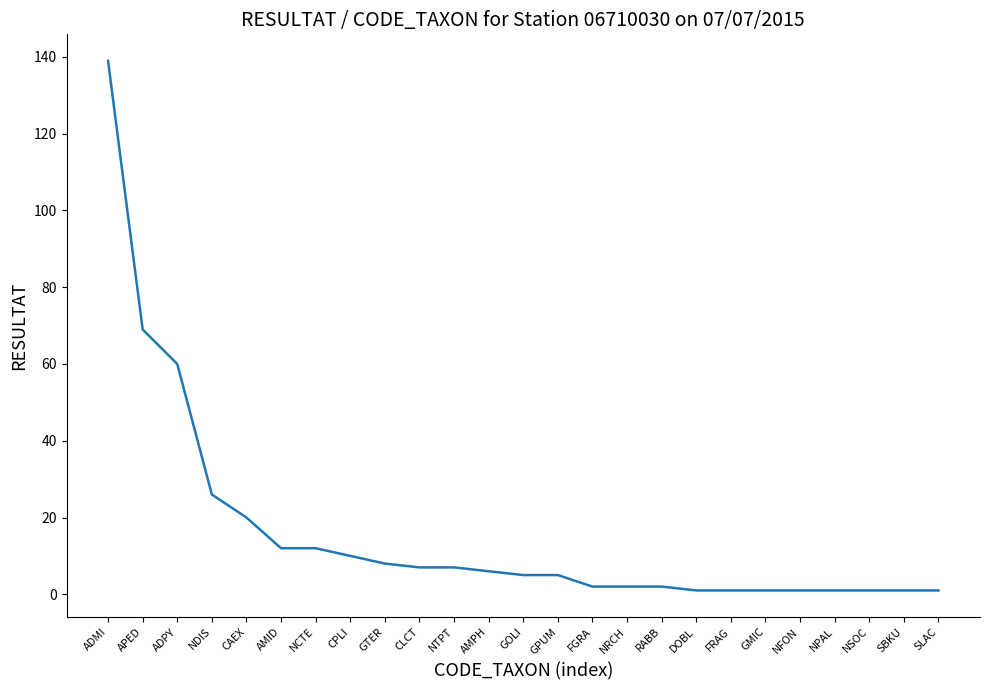

Which has a higher value, NDIS or CPLI?

NDIS